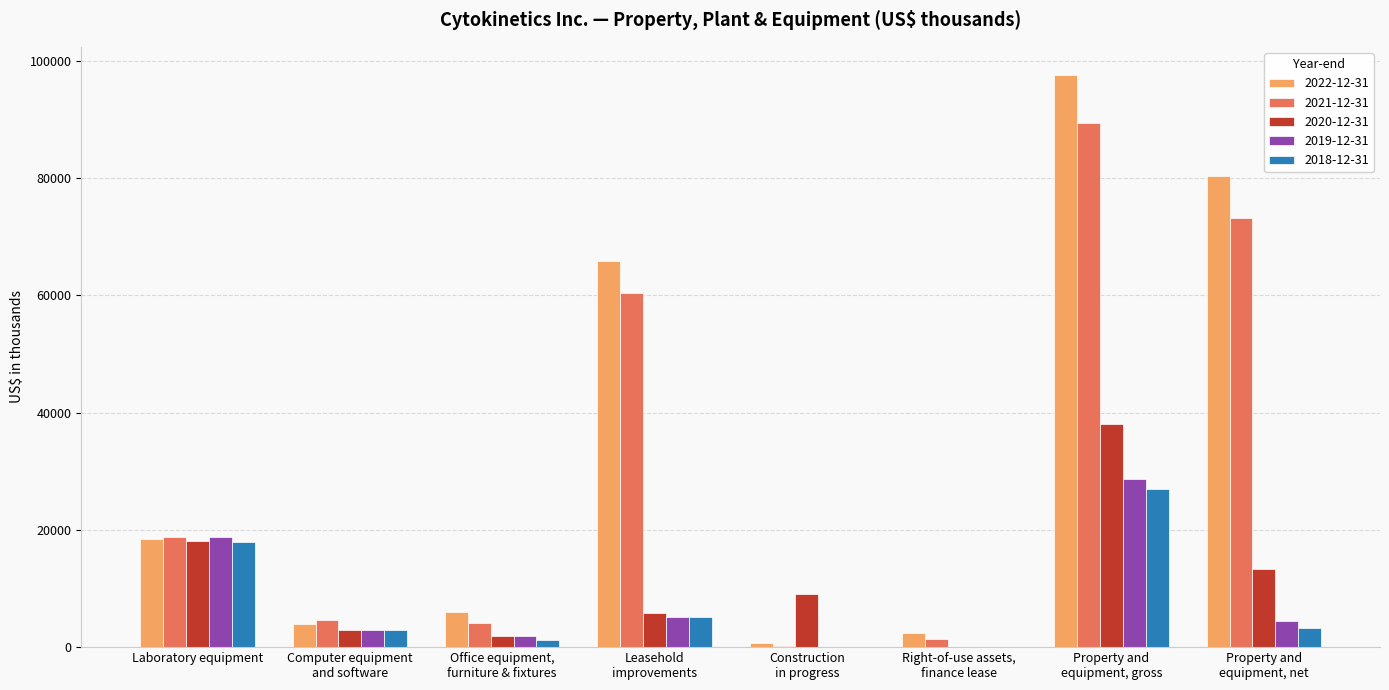

Where is 2020-12-31 nearest to the value 18993?

Laboratory equipment